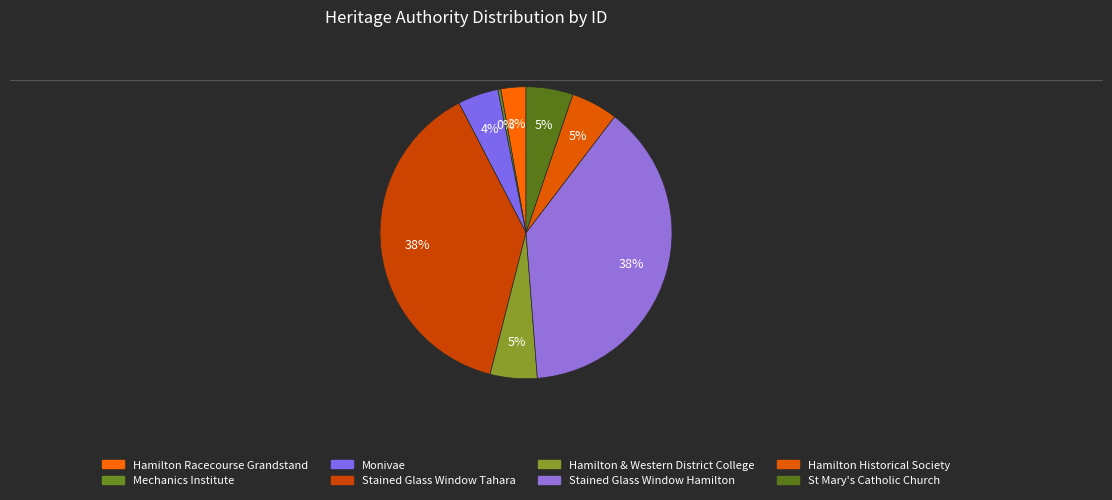

Does Monivae account for over 50% of the chart?

No